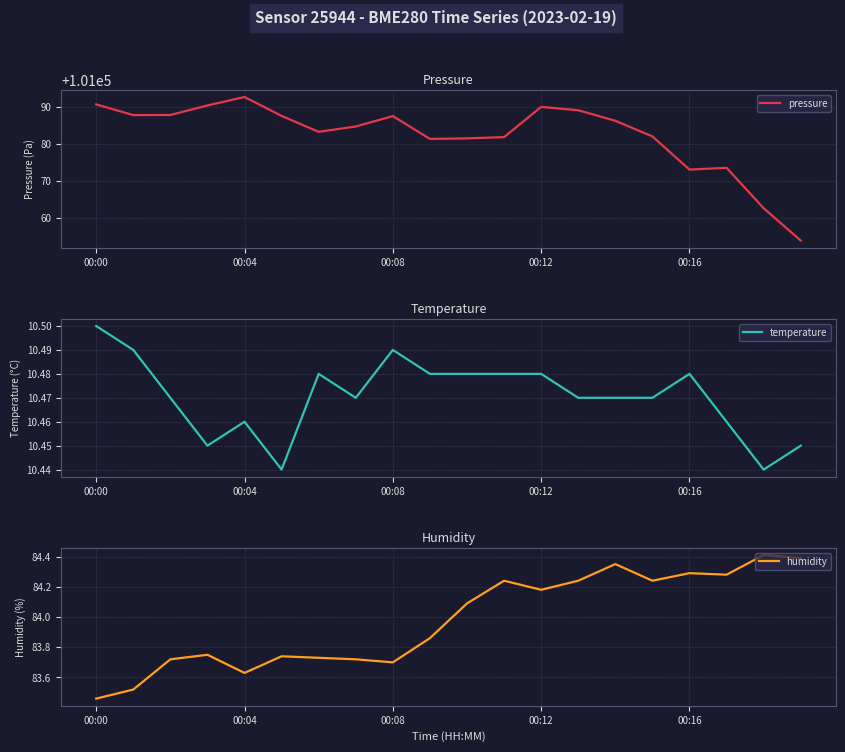

At which label does humidity reach its minimum?

00:00